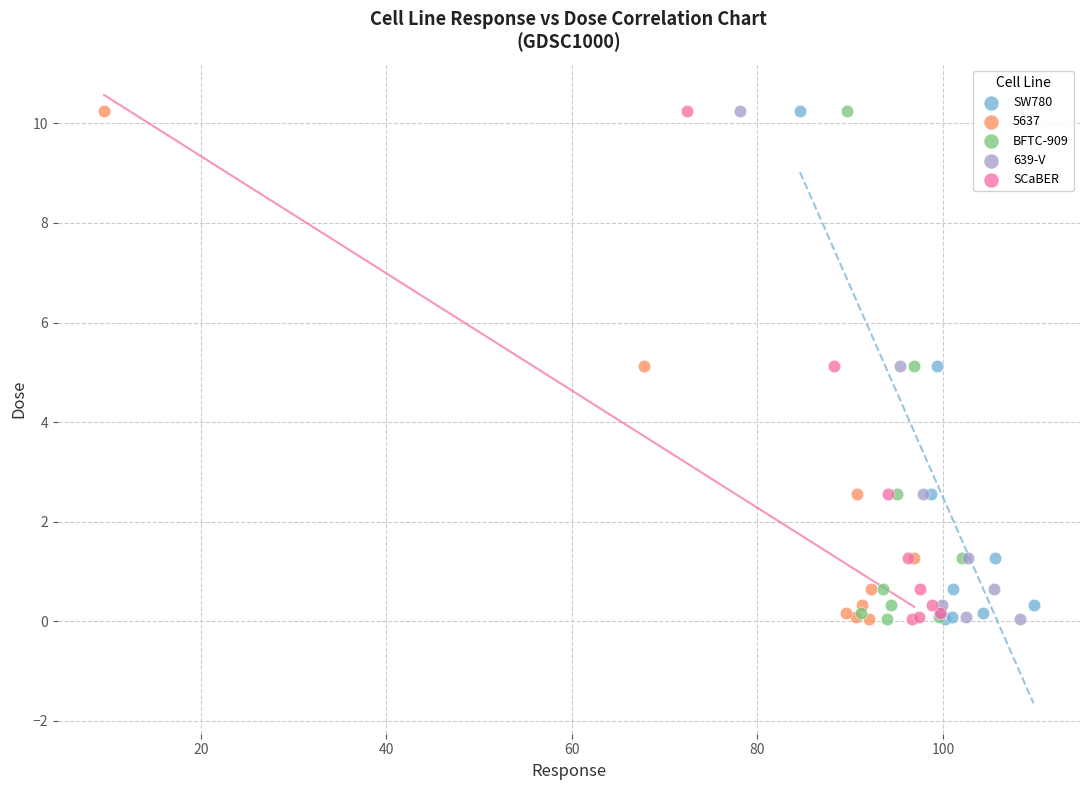

What are all the series names shown in the legend?

SW780, 5637, BFTC-909, 639-V, SCaBER